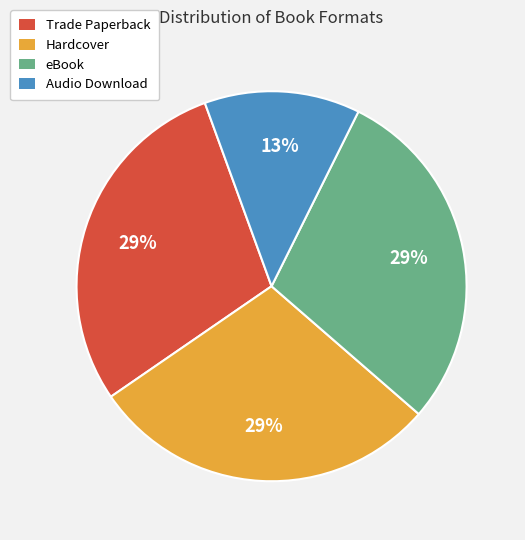

True or false: eBook accounts for 34% of the total.

False